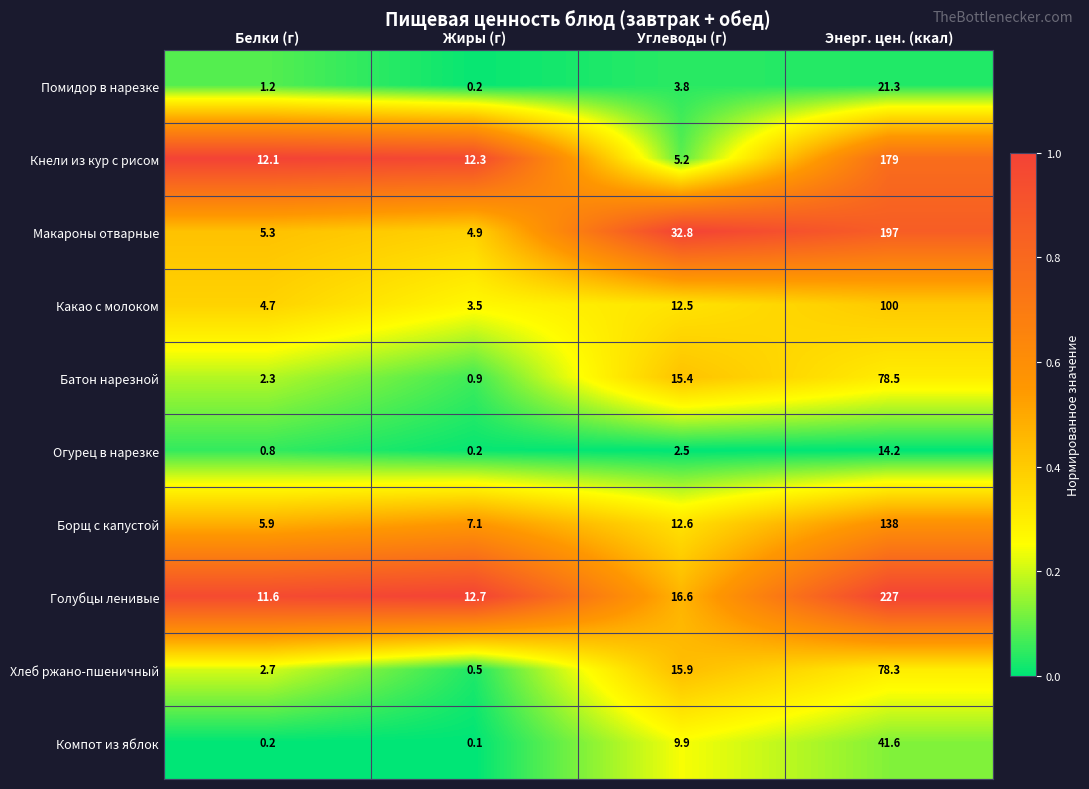

What is the spread (max minus min) of values at Белки (г)?

11.9